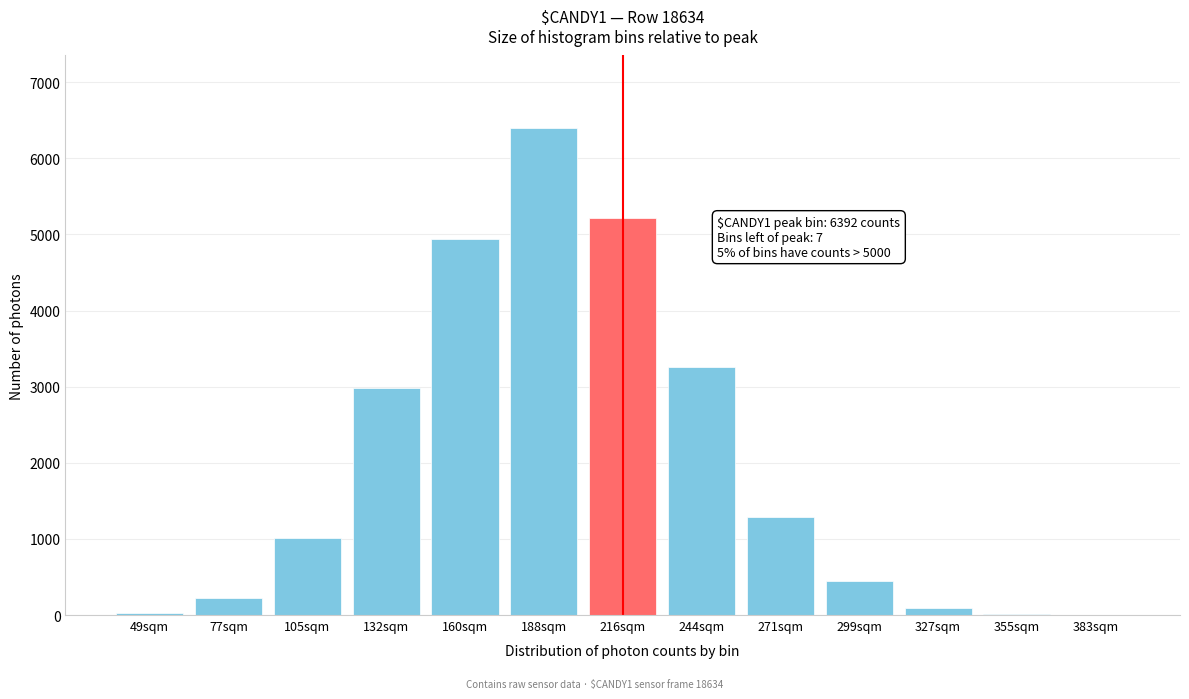

True or false: the data shows 1282 at 271sqm.

True